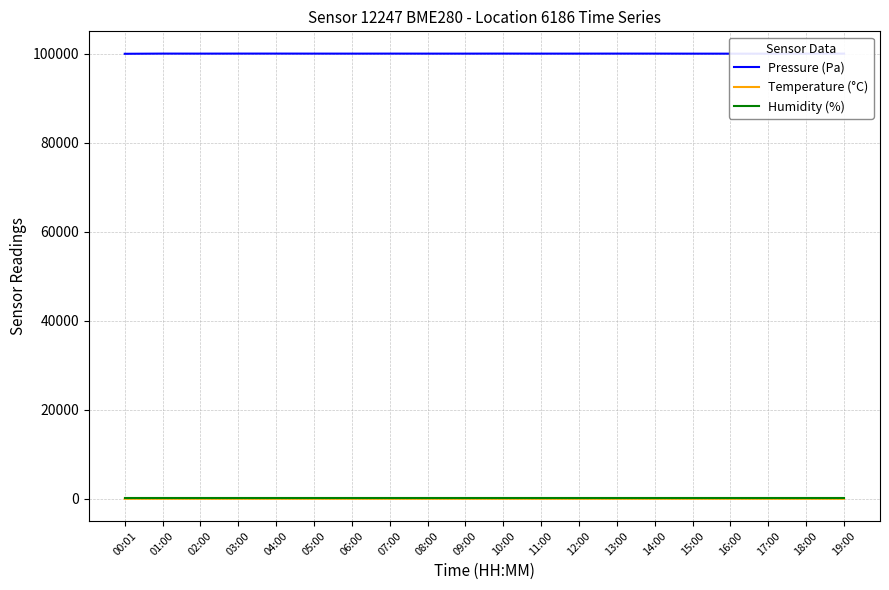

Which series has the widest spread of values?

Pressure (Pa)